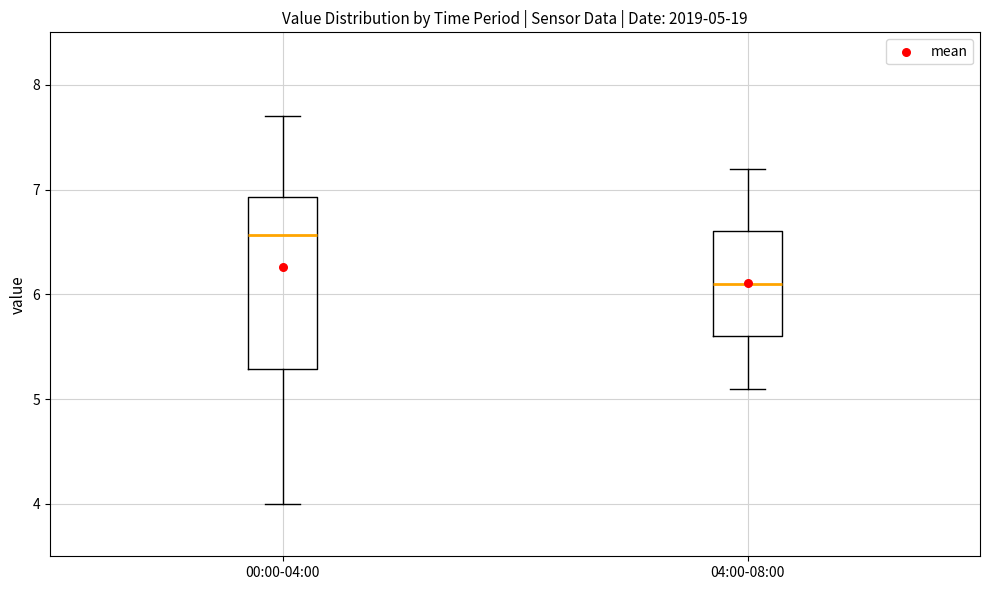

Which box is the tallest, from its lower edge to its upper edge?

00:00-04:00